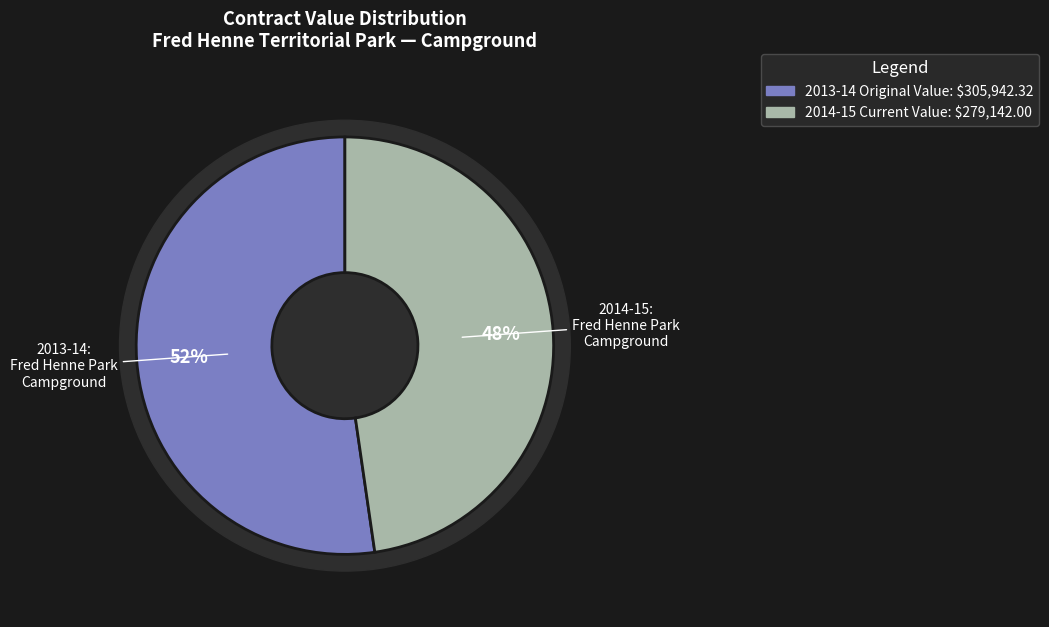

Is there a majority slice in this chart?

Yes